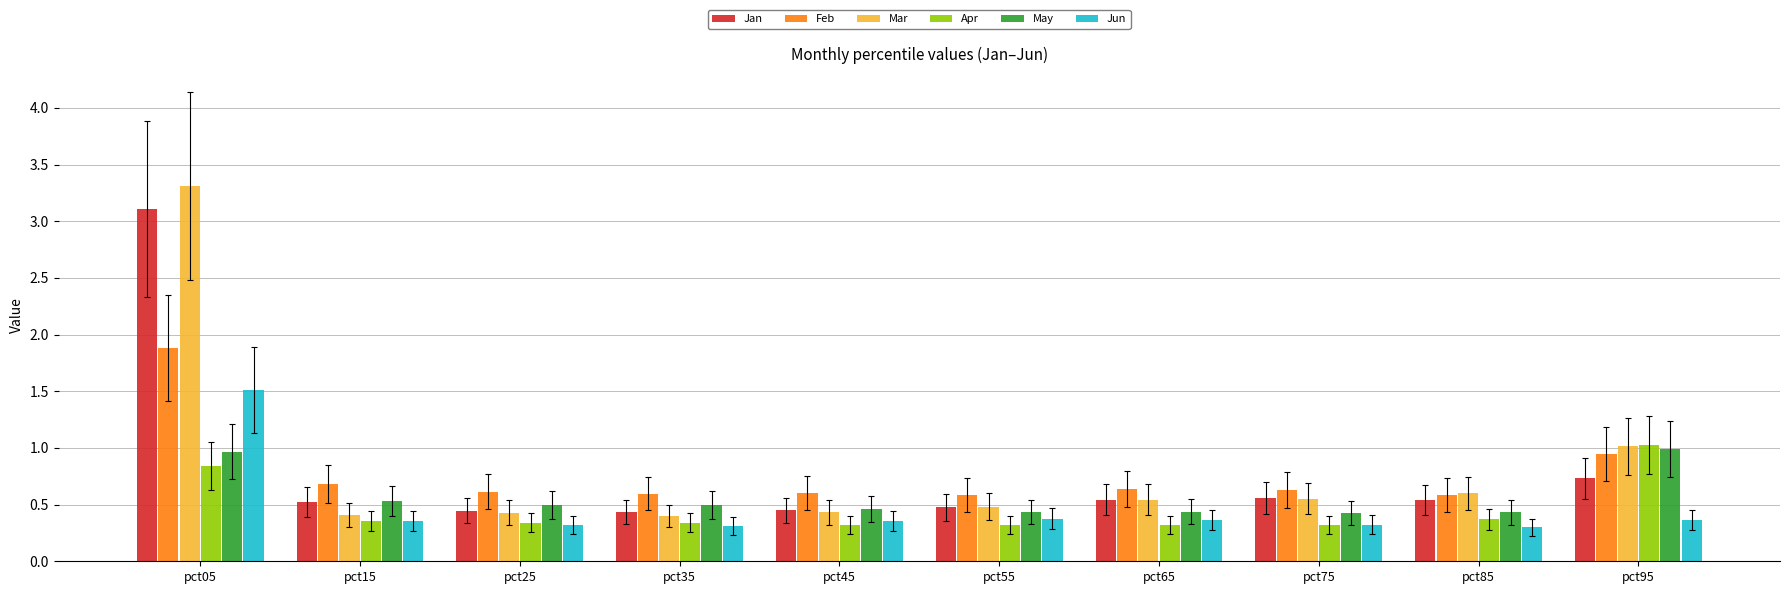

List the series in order of their peak value, lowest first.

May, Apr, Jun, Feb, Jan, Mar